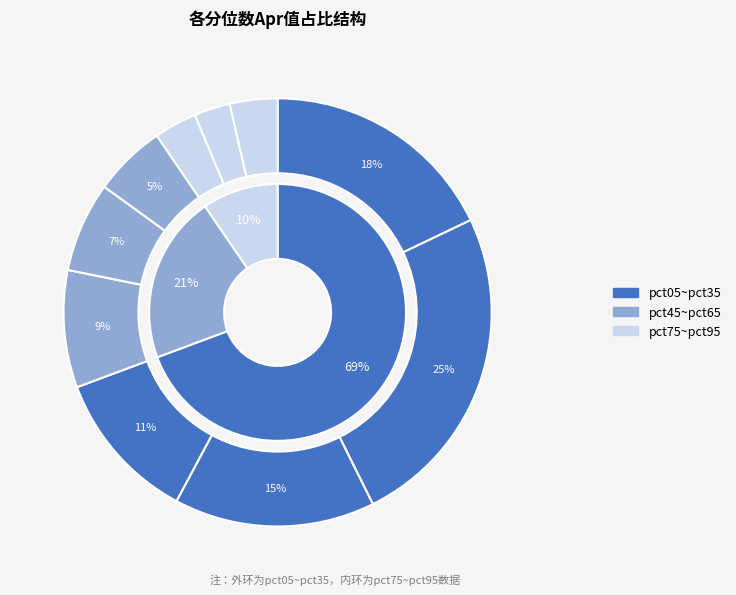

Combined, do pct25 and pct95 account for over 50%?

No